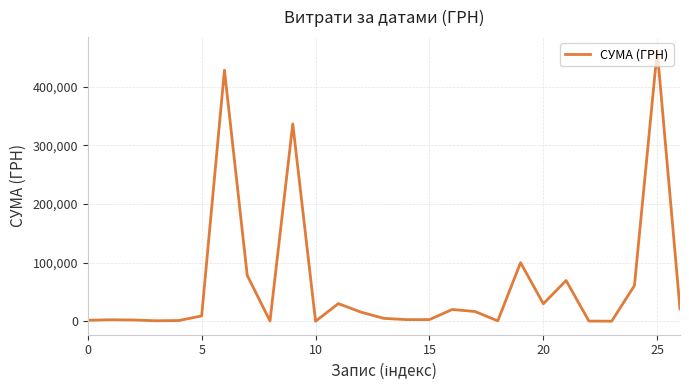

What is the maximum value shown in the chart?

461960.3